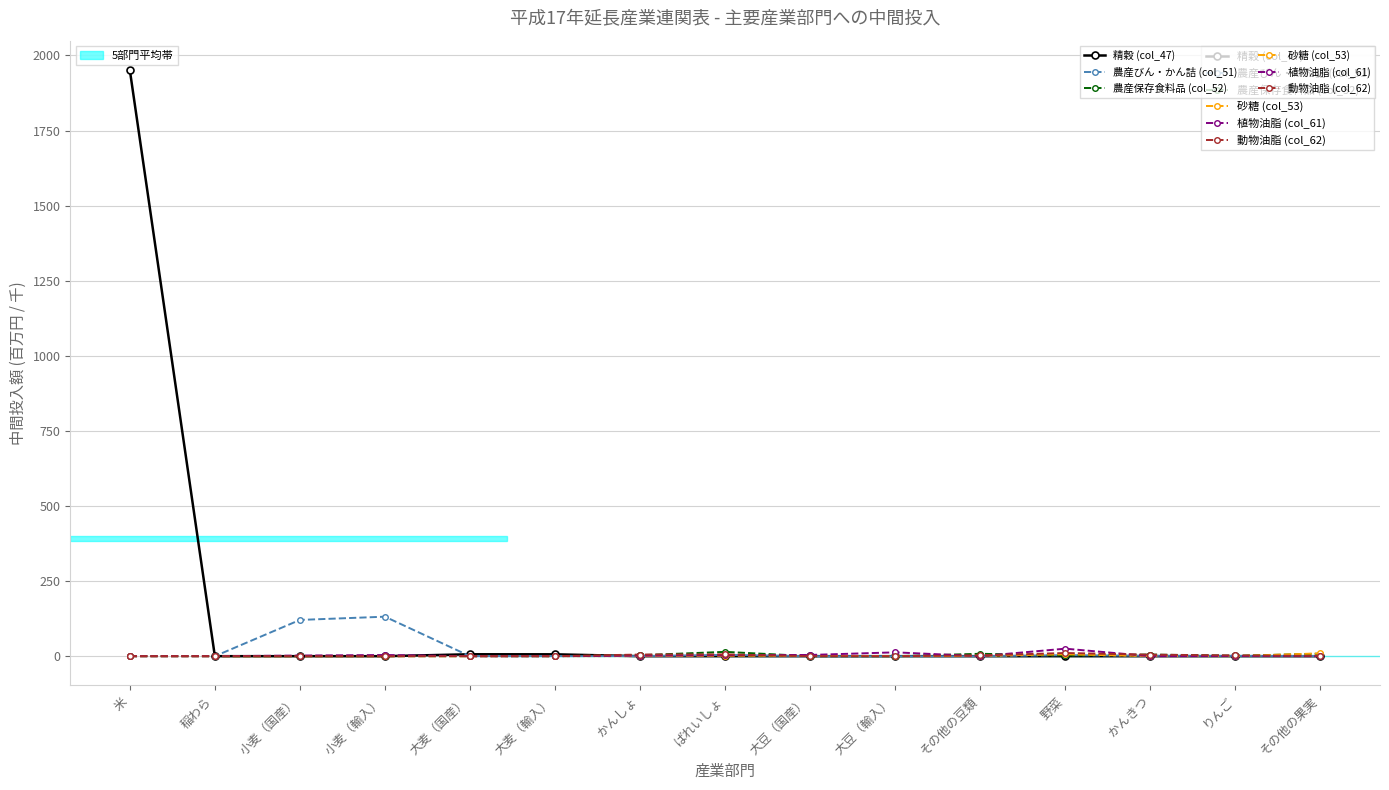

Which category has the highest value across all series?

米